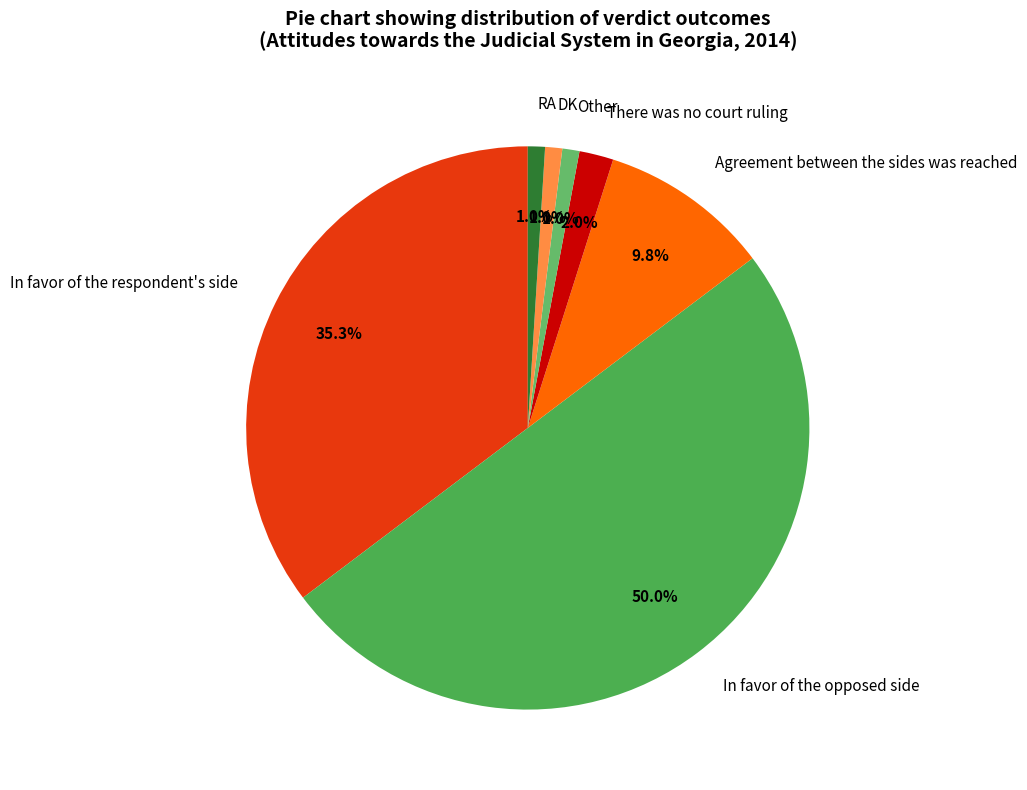

To the nearest percent, what is the difference between the largest and smallest slice percentages?

49%